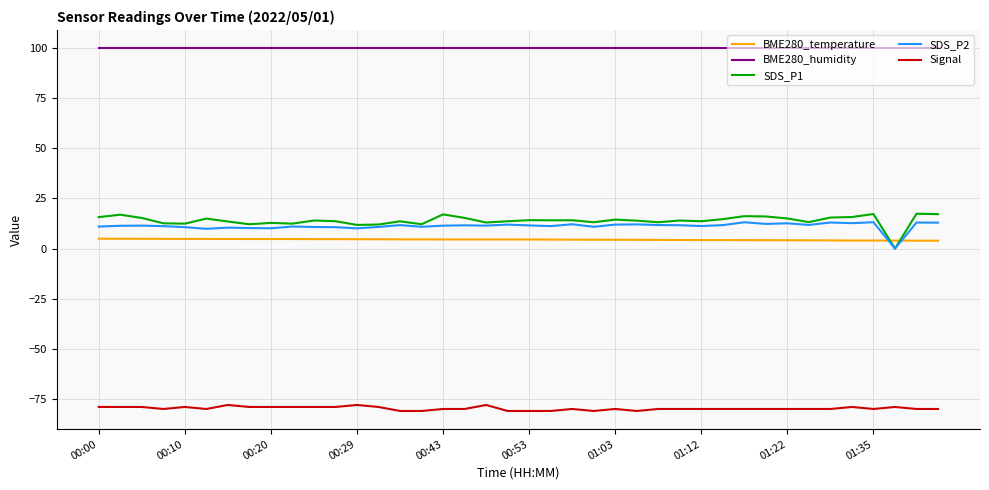

How many distinct data groups are displayed?

5